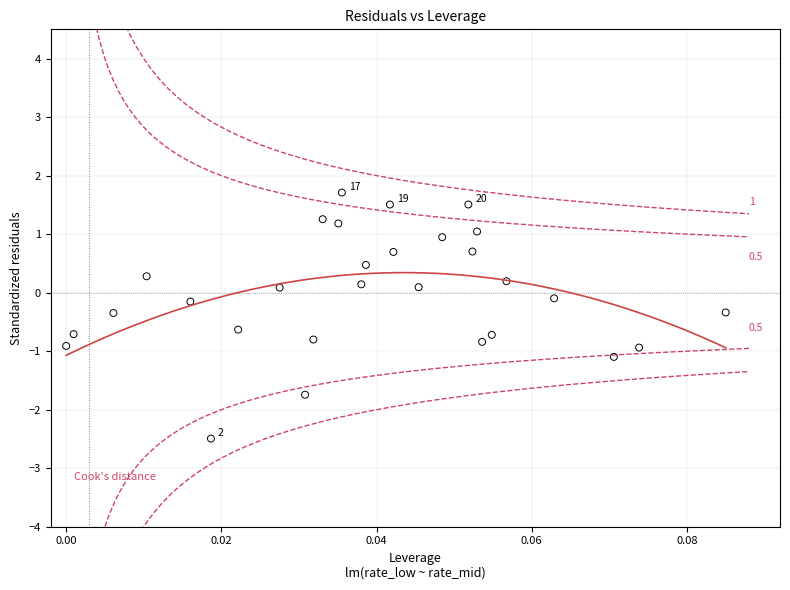

What is the range of Y values (max minus min)?

4.2